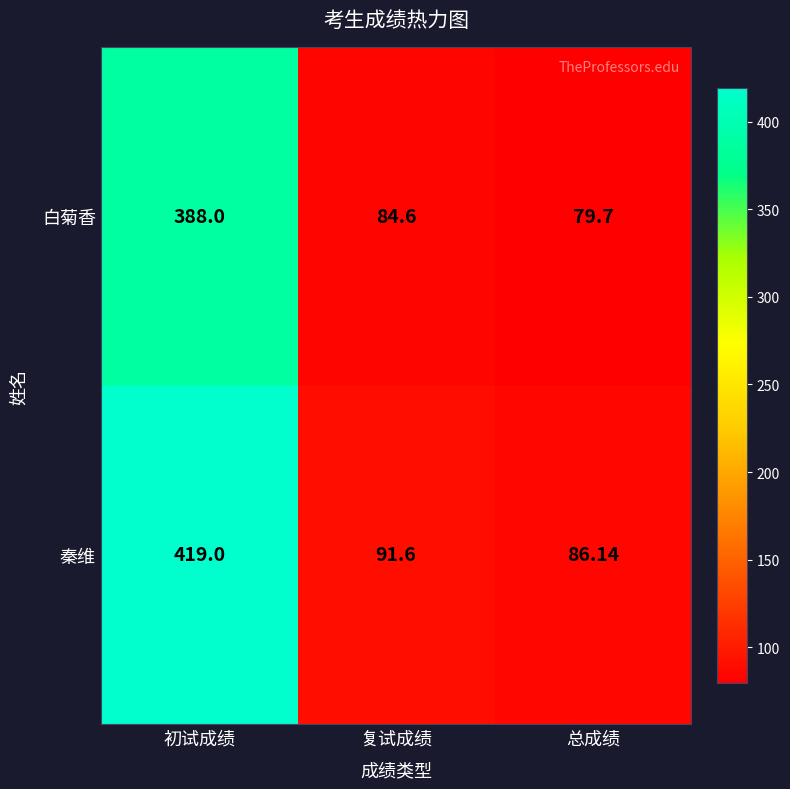

Which series changed the most between 初试成绩 and 总成绩?

秦维